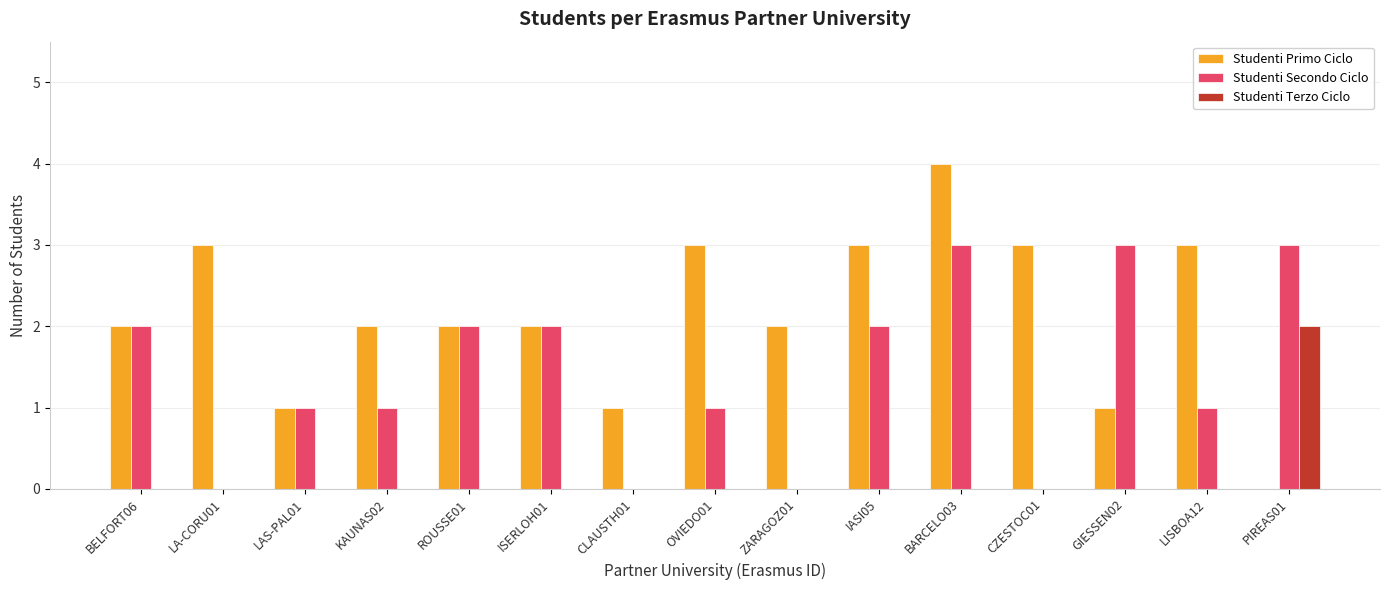

What is the sum of all Studenti Primo Ciclo values?

32